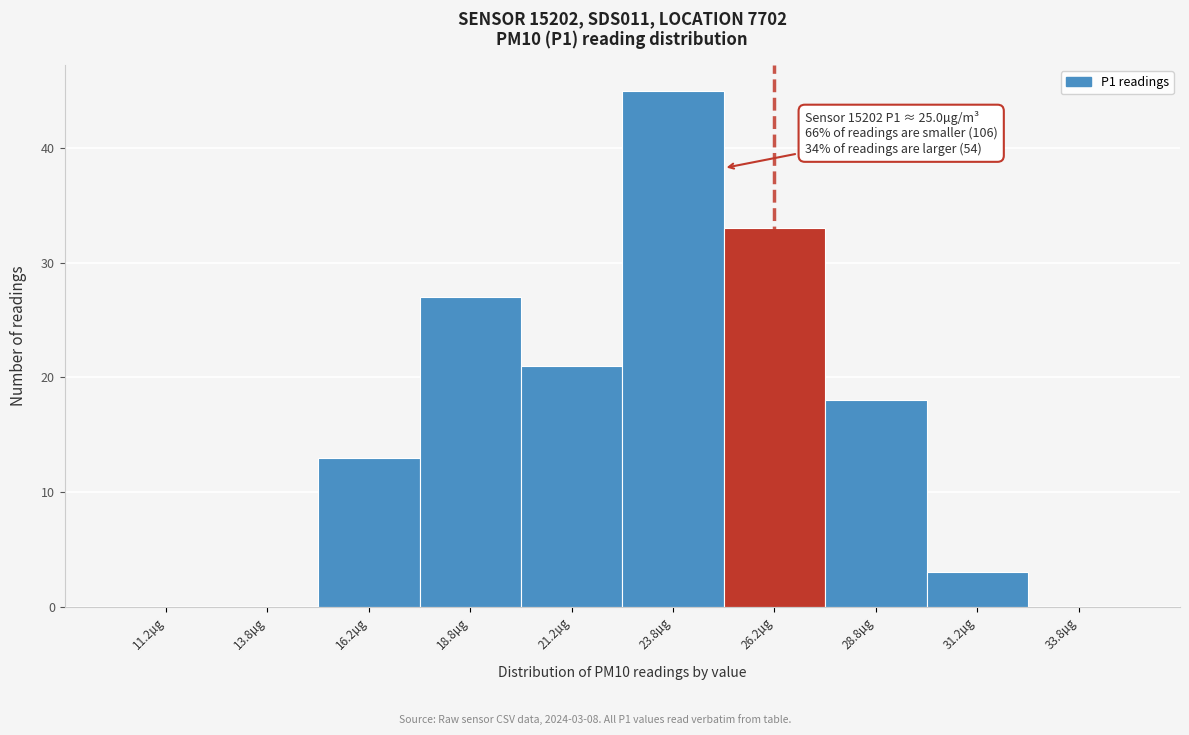

Which range on the x-axis has the tallest bar?

22.5 to 25.0